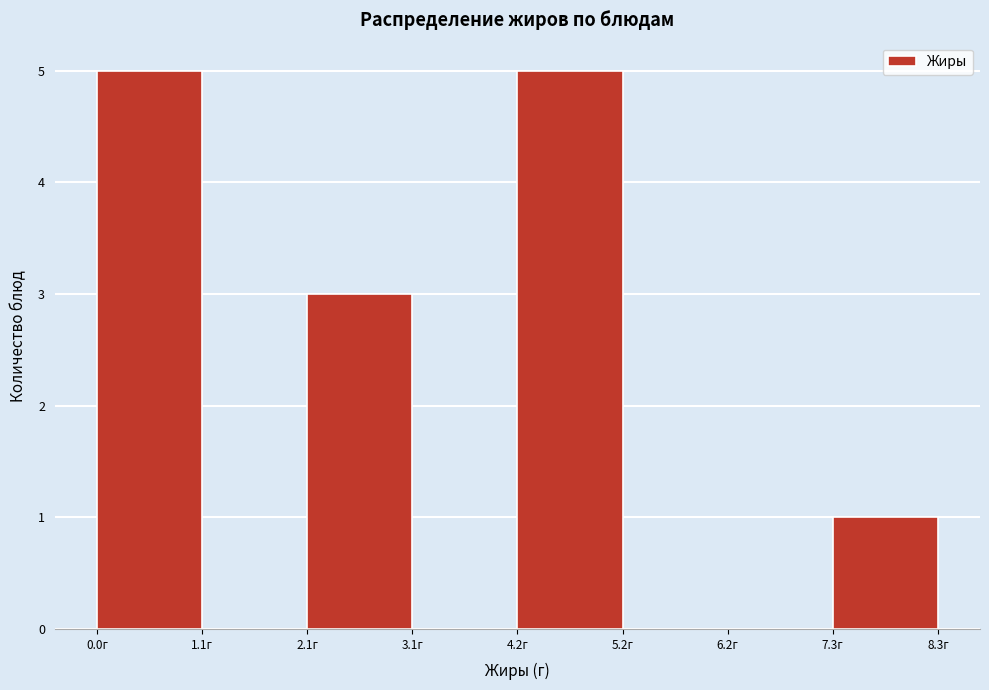

Reading left to right, list every bar in this chart as the range it spans on the x-axis followed by its height. Neither the bar edges nor the heights are printed on the chart, so give them approximately, as read against the axes.

0.0 to 1.0: 5
1.0 to 2.0: 0
2.0 to 3.2: 3
3.2 to 4.2: 0
4.2 to 5.2: 5
5.2 to 6.2: 0
6.2 to 7.2: 0
7.2 to 8.4: 1